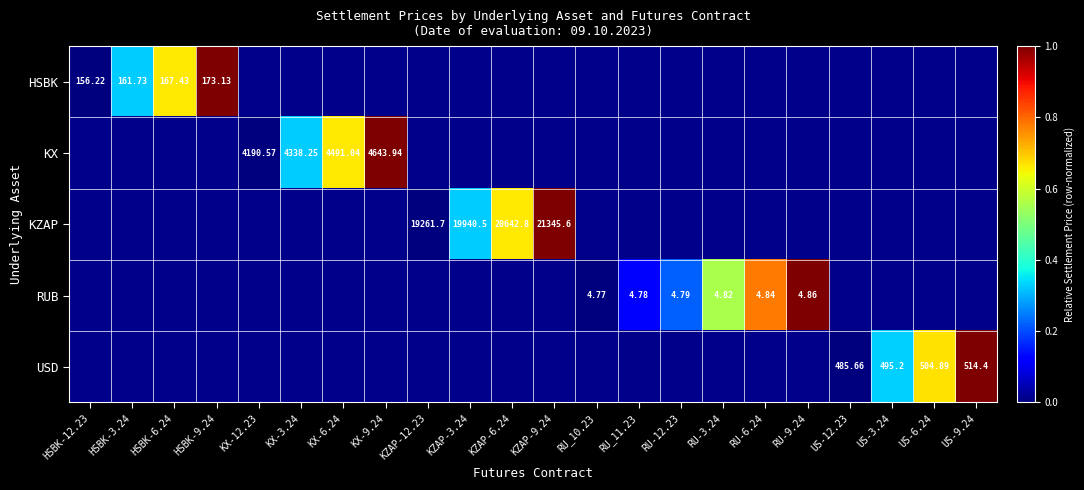

Between RU_10.23 and RU_11.23, which series saw the biggest shift?

RUB